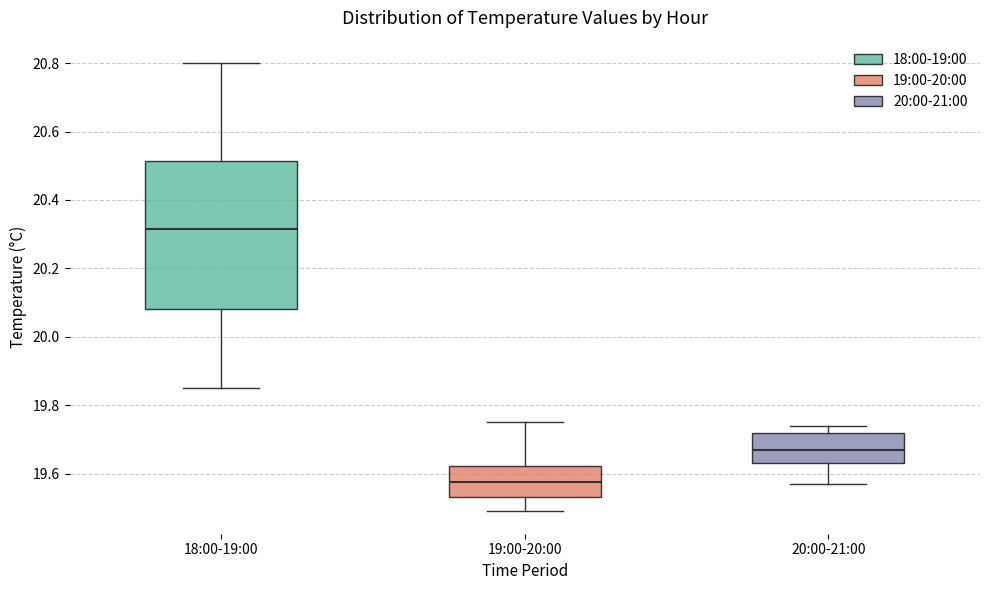

Reading left to right, read every box against the y-axis: the position of its median line, the range the box covers, and the ends of its whiskers. The values are not printed on the chart, so give them approximately, as read against the axis.

18:00-19:00: median 20.32, box 20.08 to 20.52, whiskers 19.86 to 20.80
19:00-20:00: median 19.58, box 19.54 to 19.62, whiskers 19.50 to 19.76
20:00-21:00: median 19.68, box 19.64 to 19.72, whiskers 19.58 to 19.74